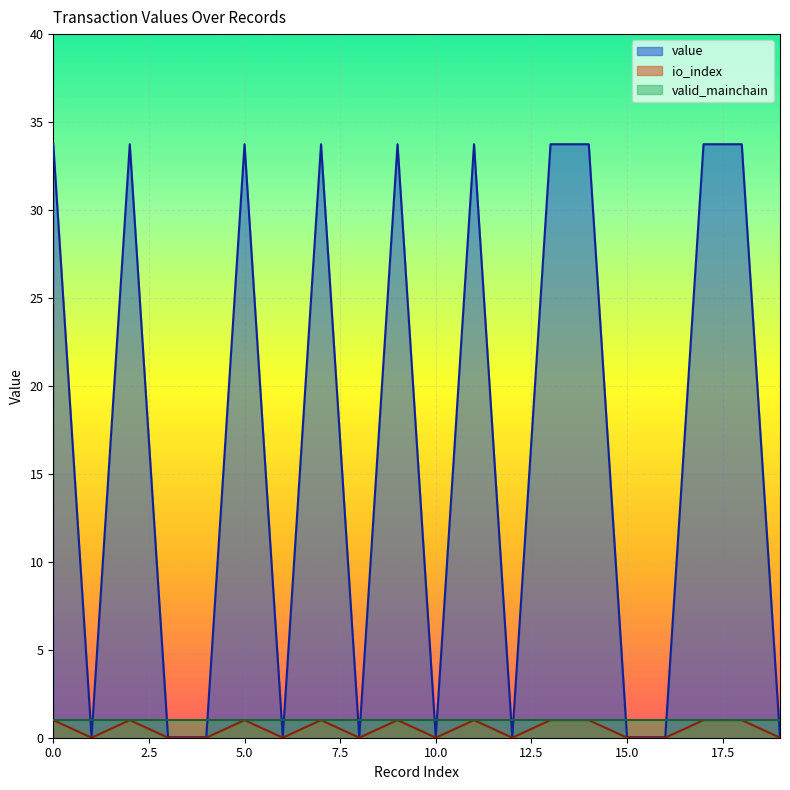

Is the value of value at 10 greater than the value of io_index at 10?

No